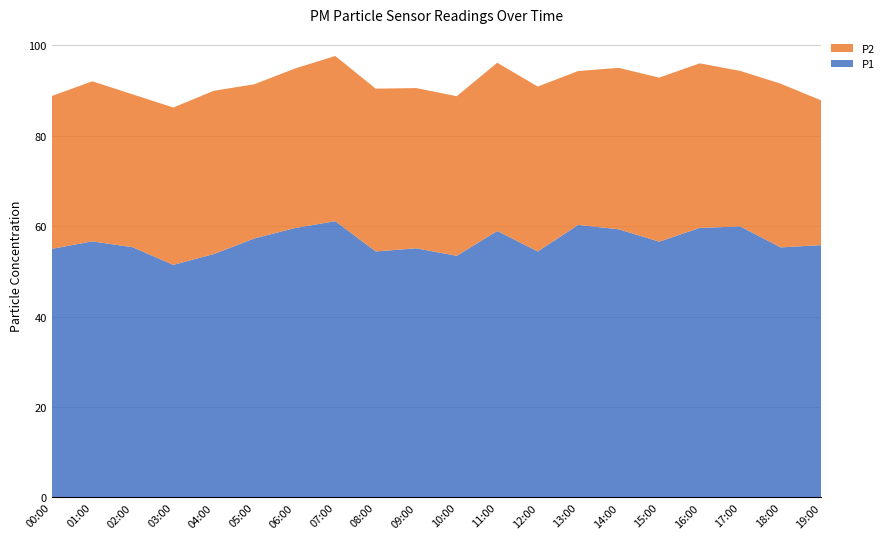

Reading left to right, extract all data points from this chart.

P1: 00:00=55.0	01:00=56.6	02:00=55.3	03:00=51.4	04:00=53.8	05:00=57.3	06:00=59.6	07:00=61.1	08:00=54.4	09:00=55.1	10:00=53.4	11:00=58.9	12:00=54.4	13:00=60.3	14:00=59.3	15:00=56.6	16:00=59.6	17:00=59.9	18:00=55.3	19:00=55.8
P2: 00:00=33.8	01:00=35.4	02:00=33.8	03:00=34.8	04:00=36.1	05:00=34.1	06:00=35.3	07:00=36.5	08:00=36.0	09:00=35.4	10:00=35.3	11:00=37.2	12:00=36.5	13:00=34.0	14:00=35.7	15:00=36.3	16:00=36.4	17:00=34.4	18:00=36.2	19:00=32.0